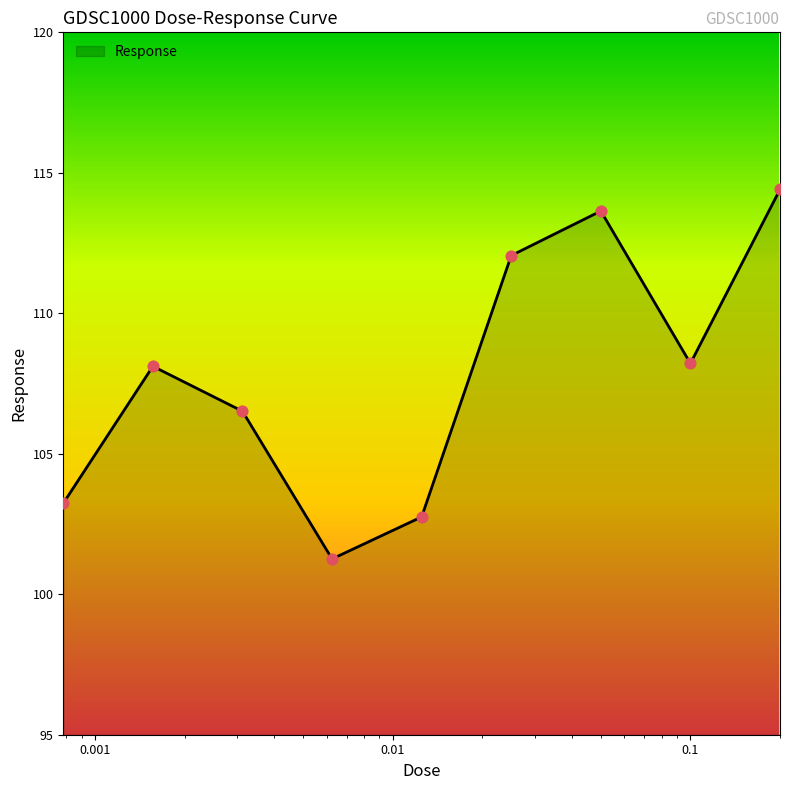

What is the difference between the maximum and minimum values?

13.2